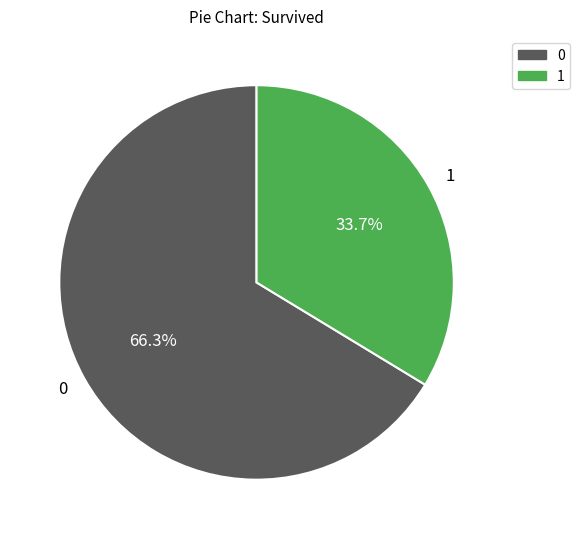

To the nearest percent, what is the average slice percentage?

50%